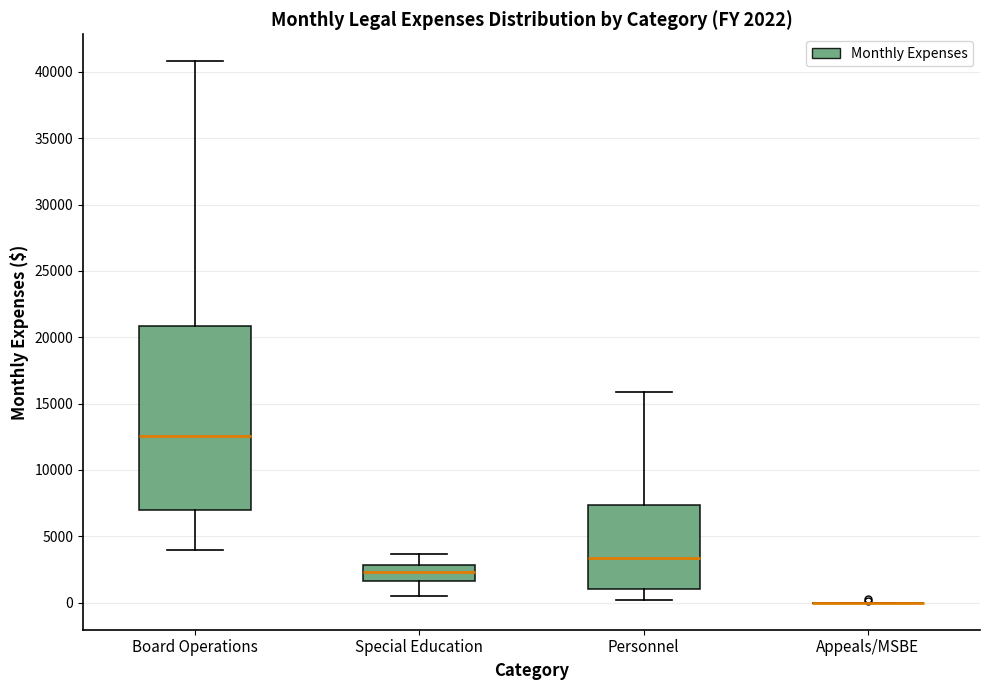

Which box is the tallest, from its lower edge to its upper edge?

Board Operations